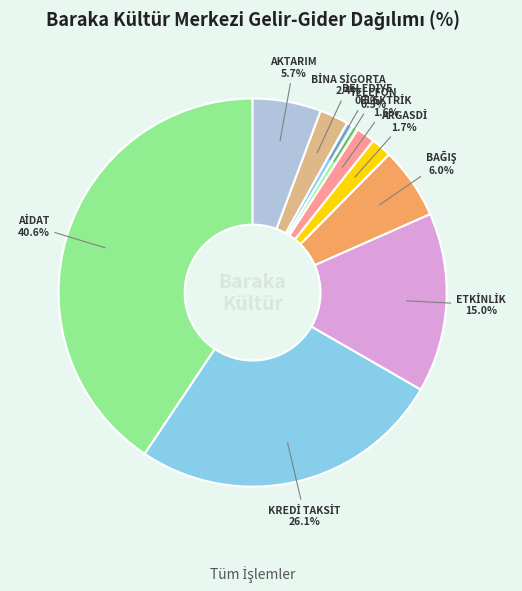

How many slices are in this pie chart?

10